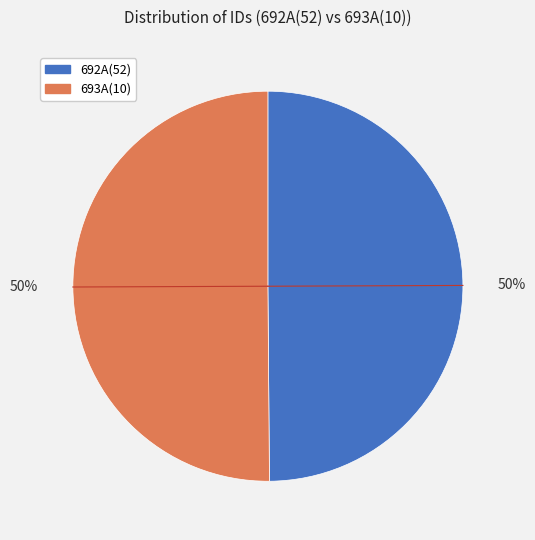

Combined, do 692A(52) and 693A(10) account for over 50%?

Yes